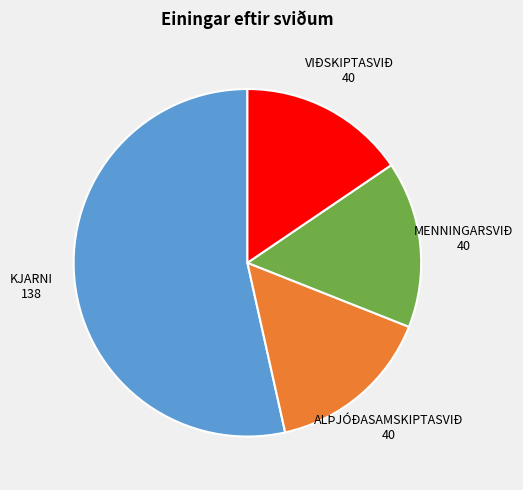

Is there a majority slice in this chart?

Yes